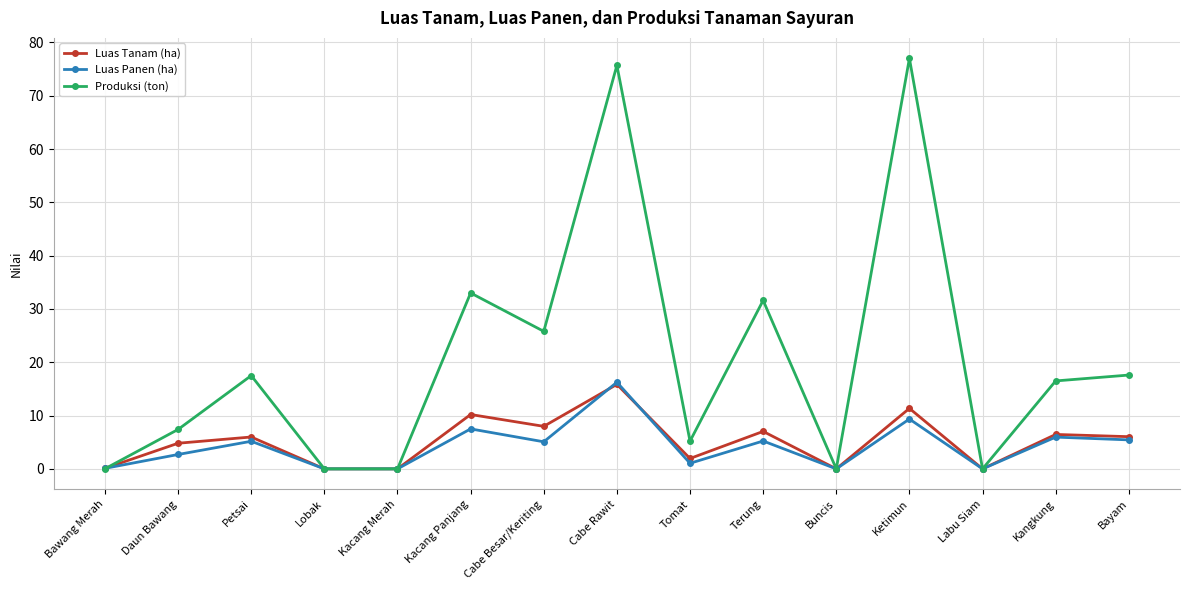

Which series has the largest range (max minus min)?

Produksi (ton)